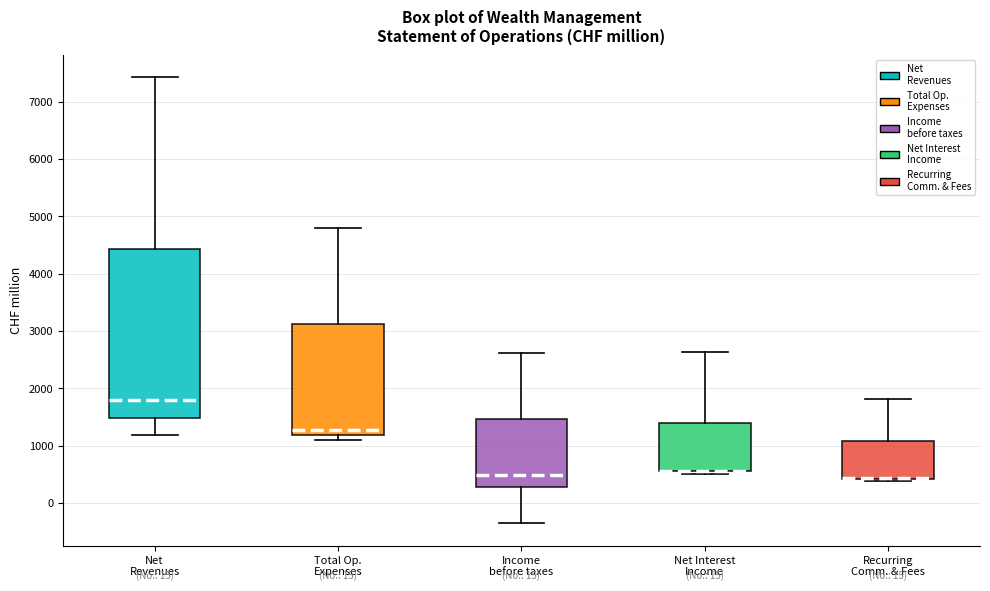

Reading left to right, read every box against the y-axis: the position of its median line, the range the box covers, and the ends of its whiskers. The values are not printed on the chart, so give them approximately, as read against the axis.

Net Revenues: median 1800, box 1500 to 4400, whiskers 1200 to 7400
Total Op. Expenses: median 1300, box 1200 to 3100, whiskers 1100 to 4800
Income before taxes: median 500, box 300 to 1500, whiskers -400 to 2600
Net Interest Income: median 600 (drawn on the box's lower edge), box 500 to 1400, whiskers 500 (just below the box's lower edge) to 2600
Recurring Comm. & Fees: median 400 (drawn on the box's lower edge), box 400 to 1100, whiskers 400 (just below the box's lower edge) to 1800